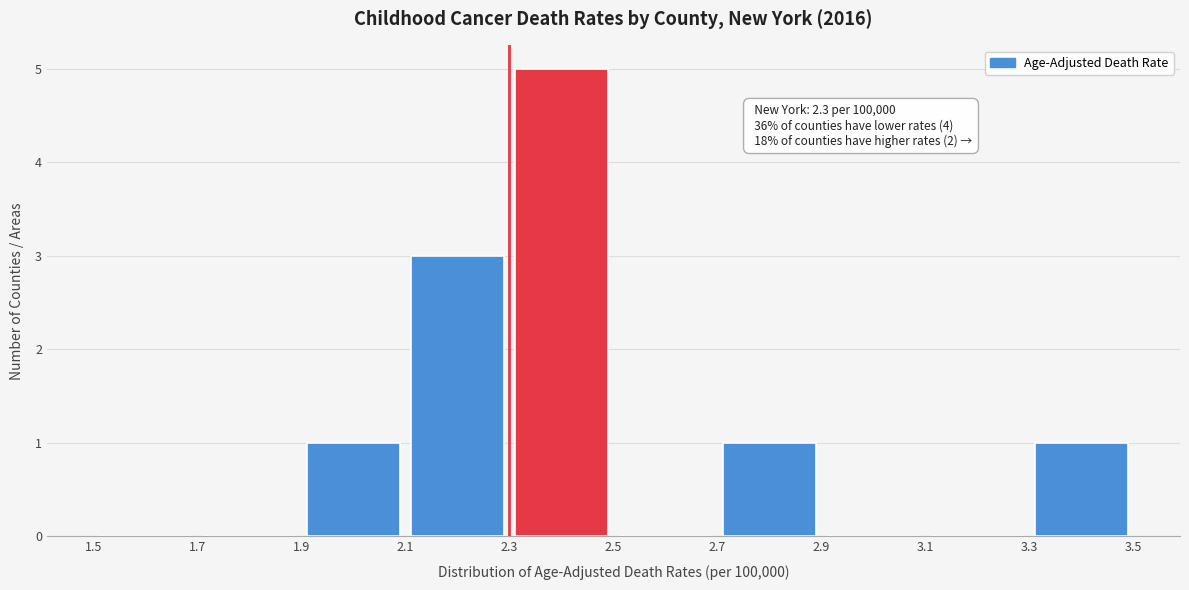

Which range on the x-axis has the tallest bar?

2.3 to 2.5